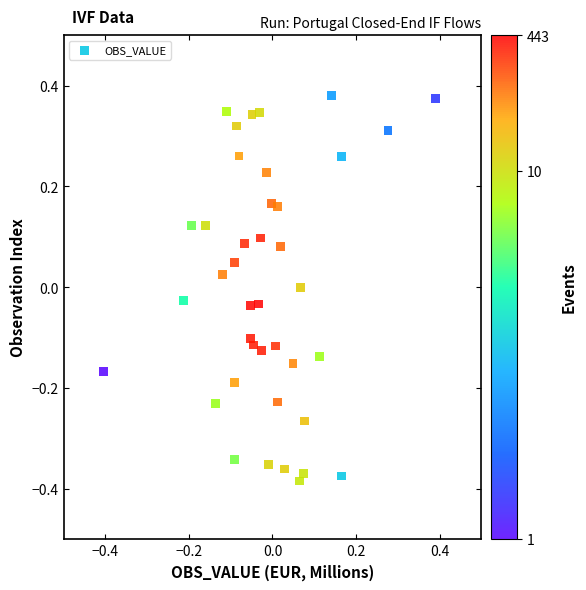

What is the range of Y values (max minus min)?

0.8